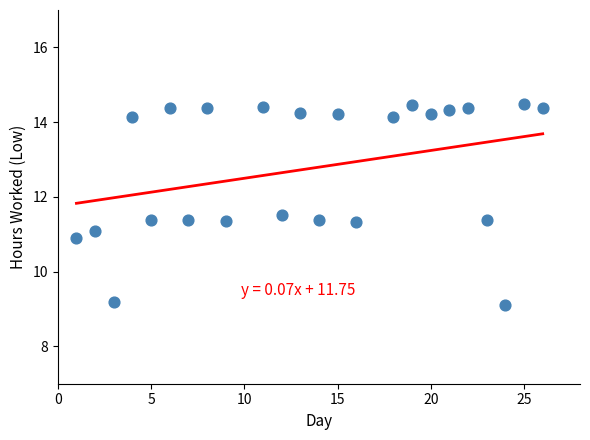

What is the range of X values (max minus min)?

25.0